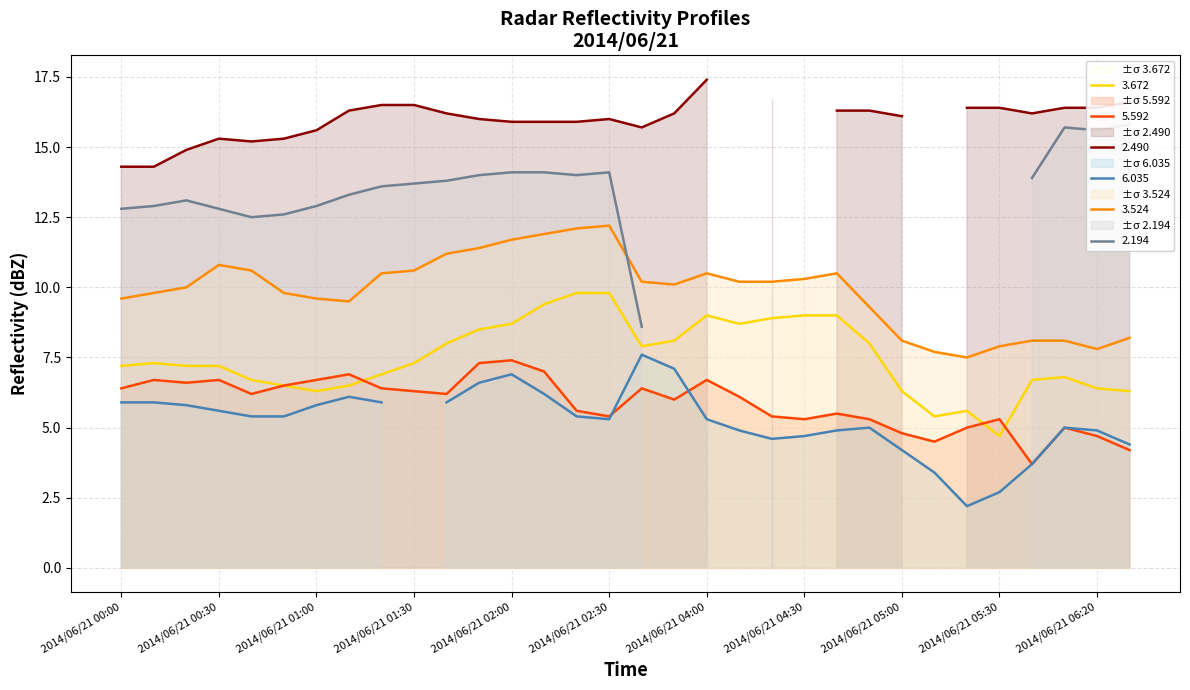

What is the lowest value of the 3.524 series?

7.5